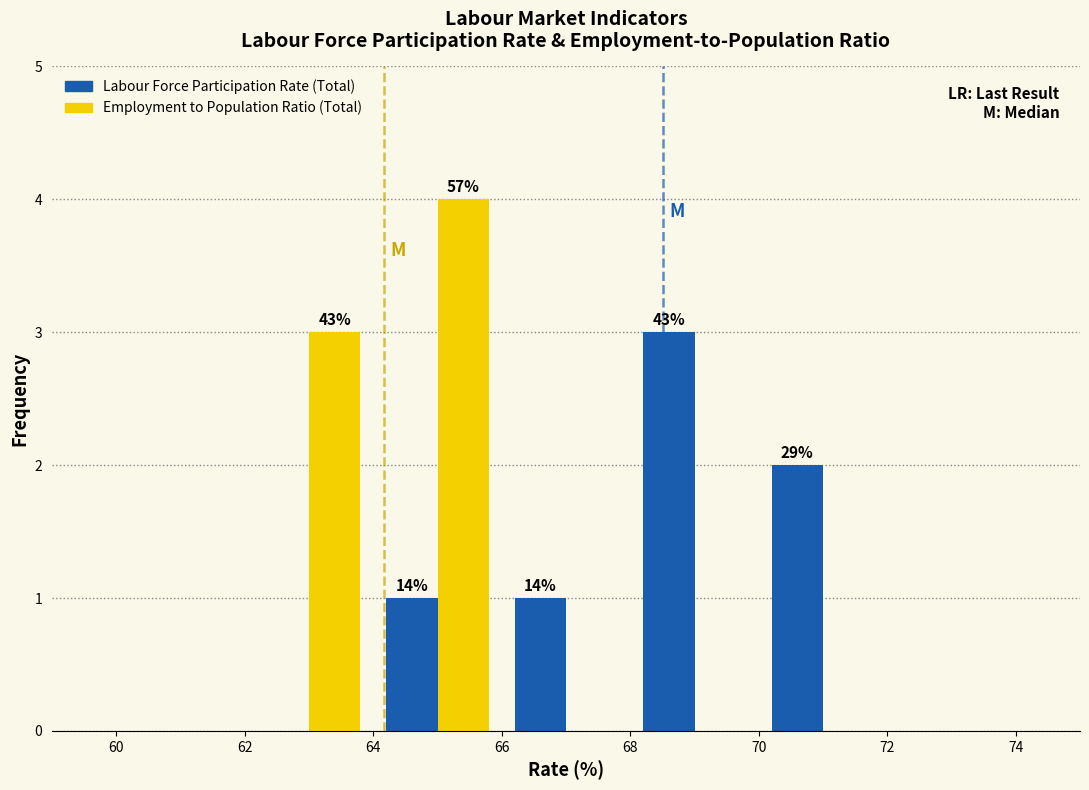

In the Labour Force Participation Rate (Total) series, which range on the x-axis has the tallest bar?

68 to 70